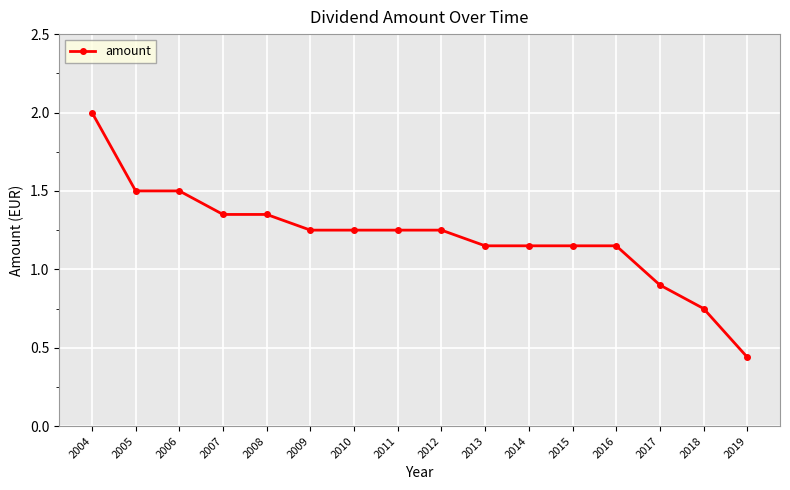

Between 2015 and 2010, which is larger?

2010